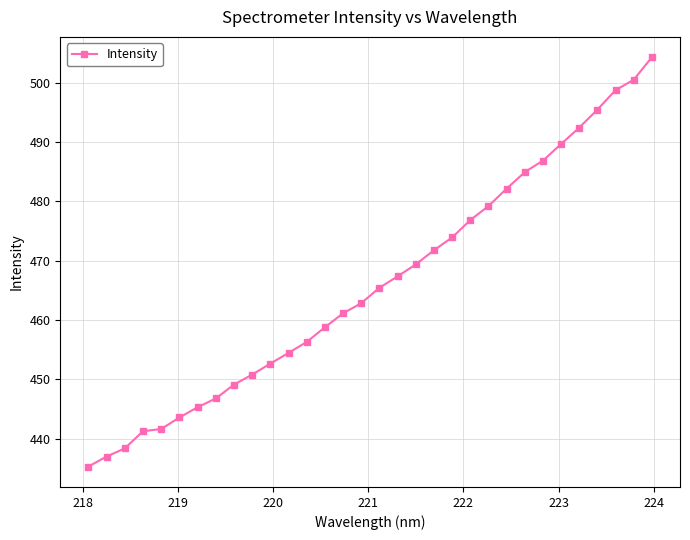

What is the smallest value displayed?

435.3